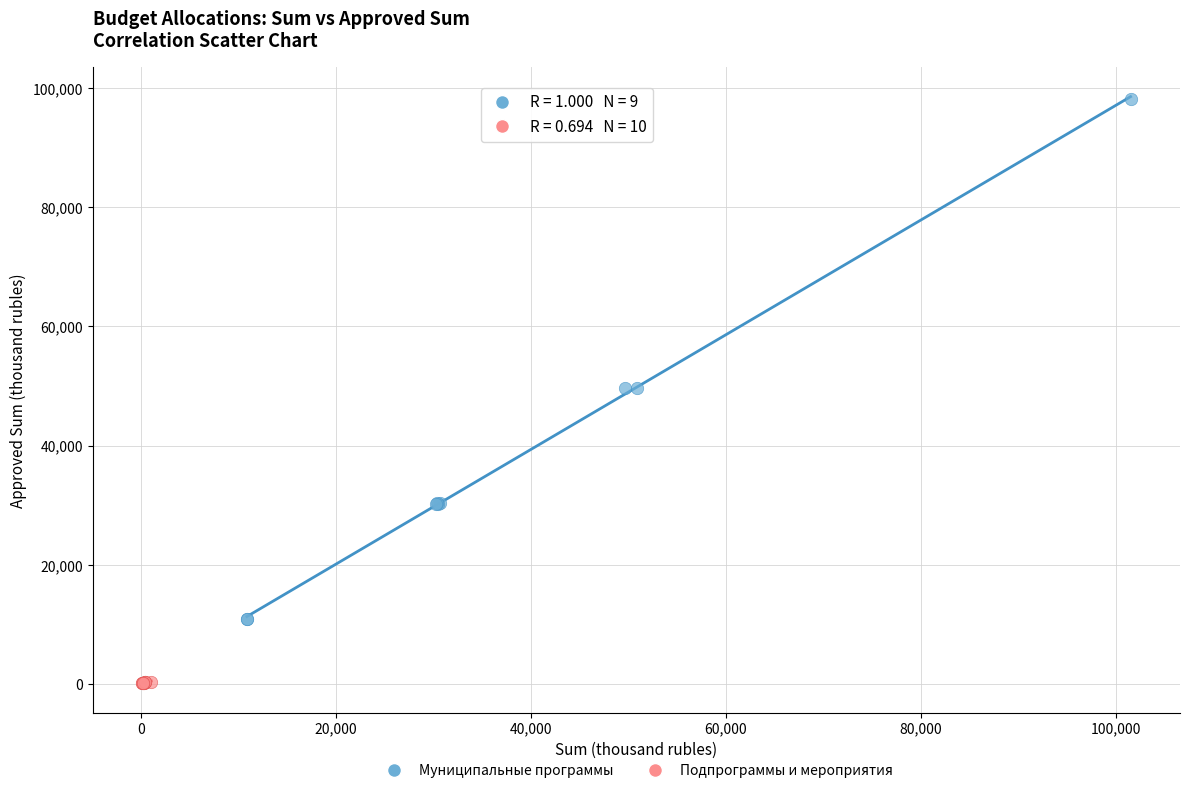

Which series reaches the maximum Y coordinate?

Муниципальные программы